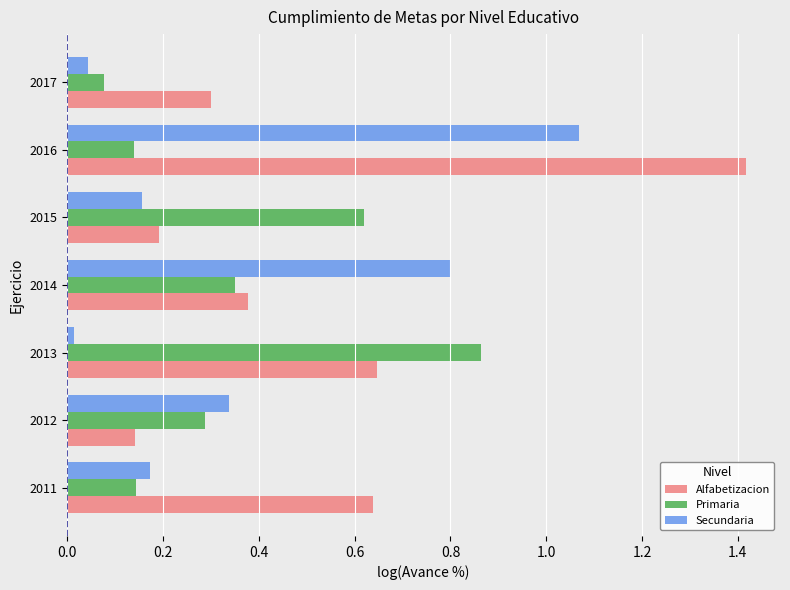

How many series are shown in this chart?

3